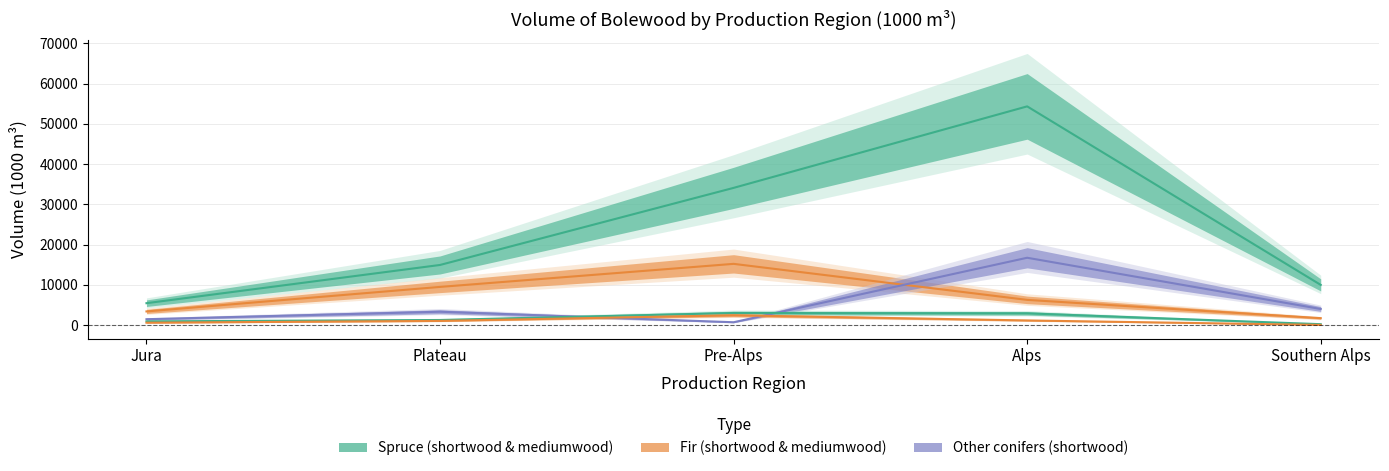

True or false: coniferous shortwood spruce and coniferous shortwood fir cross at least once.

False